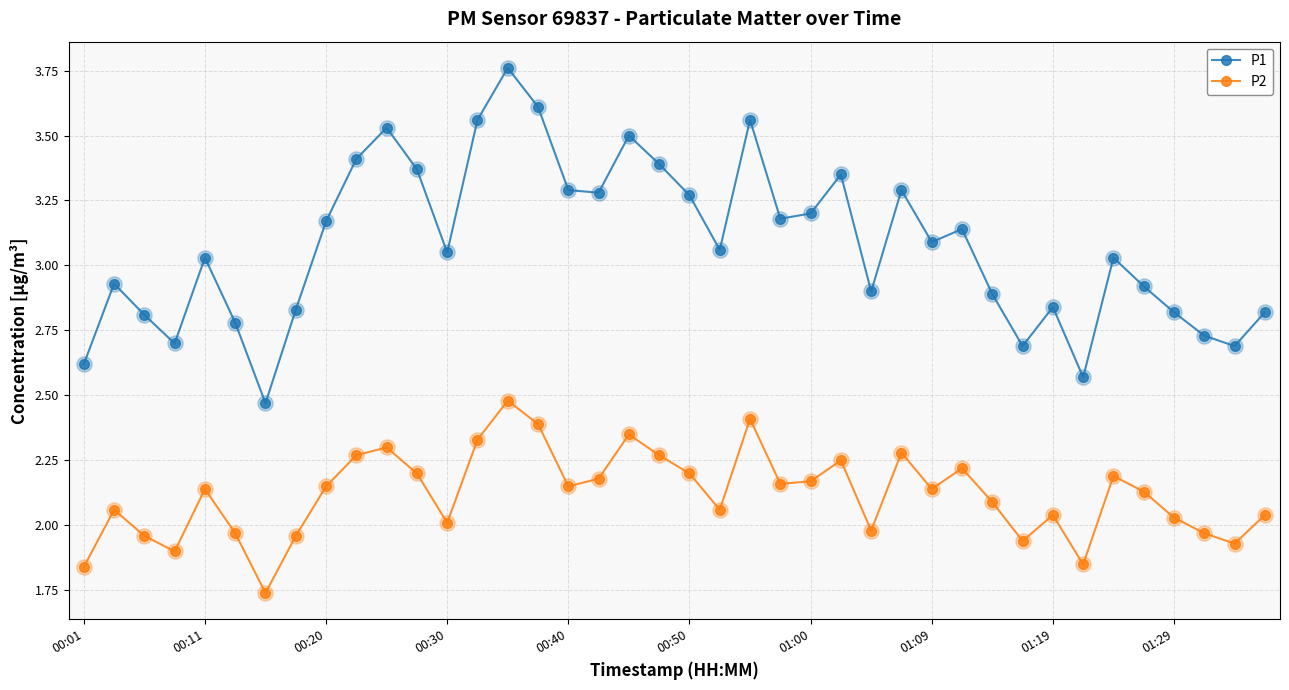

Which series has the largest total across all categories?

P1